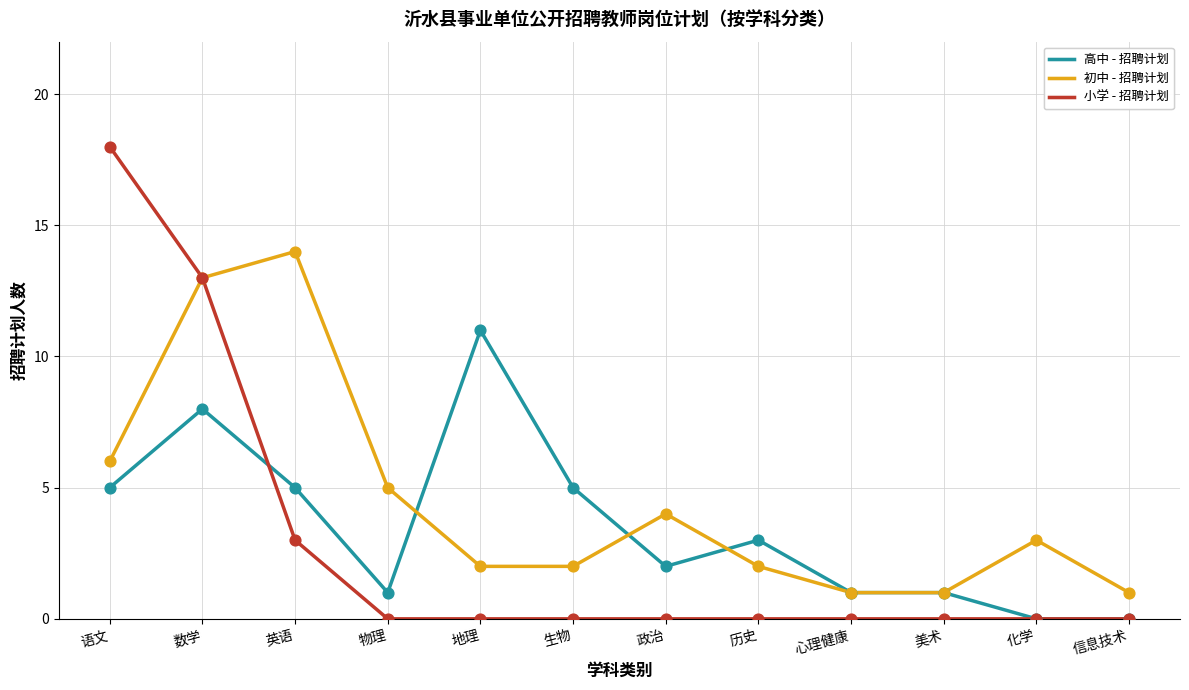

At which category is the sum across all series the highest?

数学